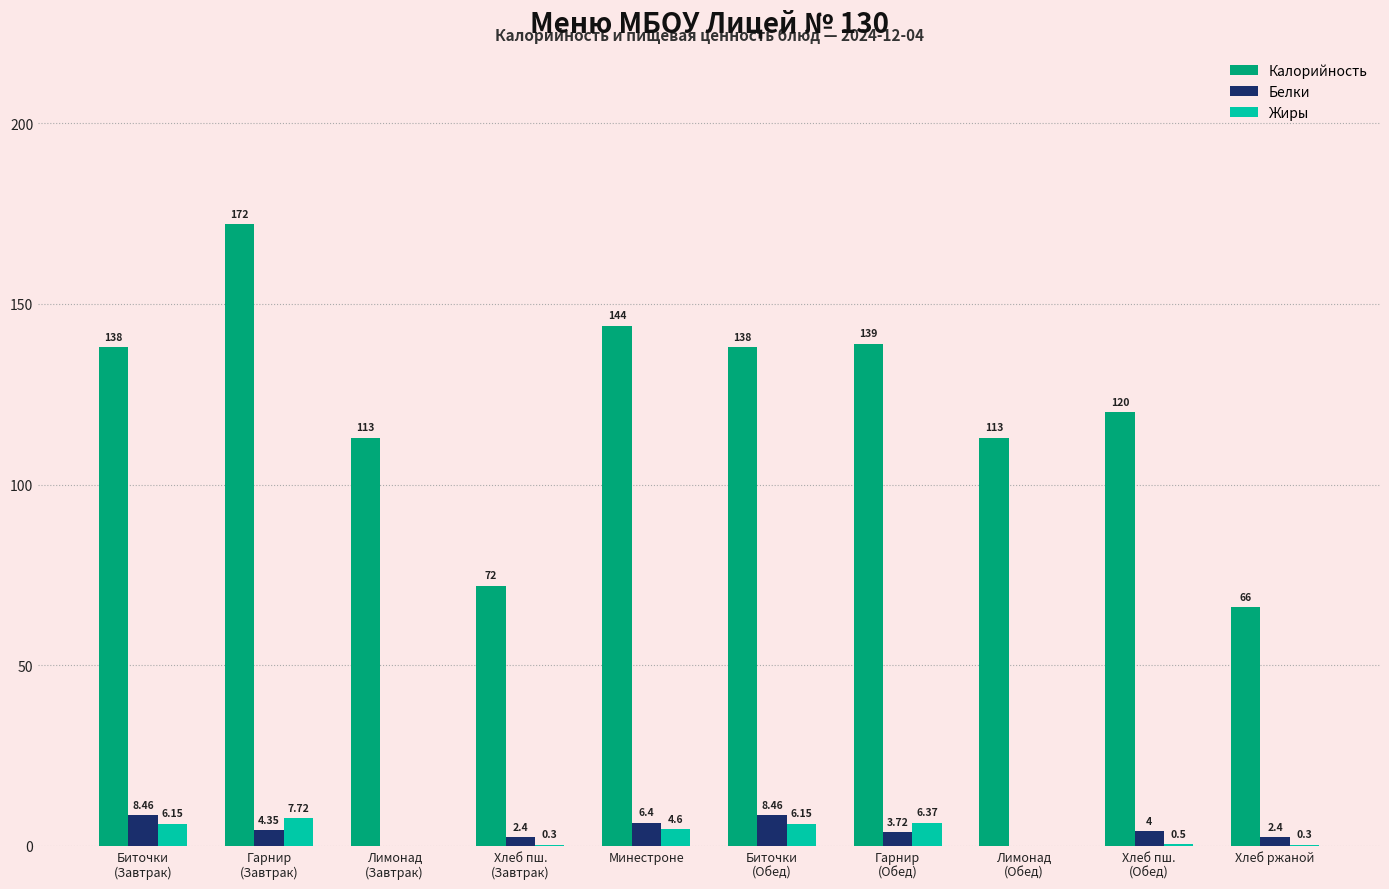

How many values in Жиры are above zero?

8